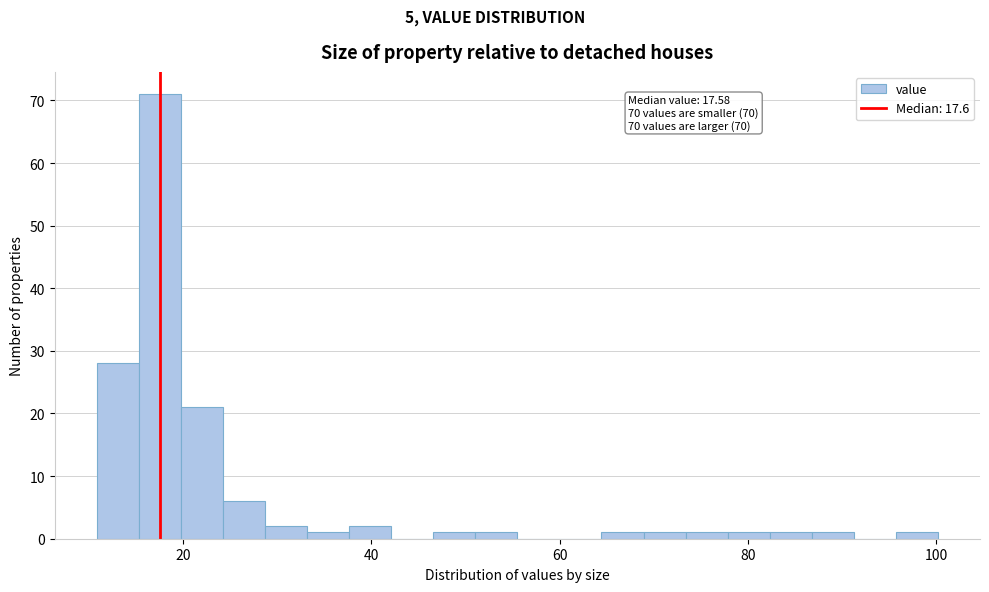

Around what value on the x-axis is the tallest bar? Give the approximate position of its centre, as read against the axis.

18